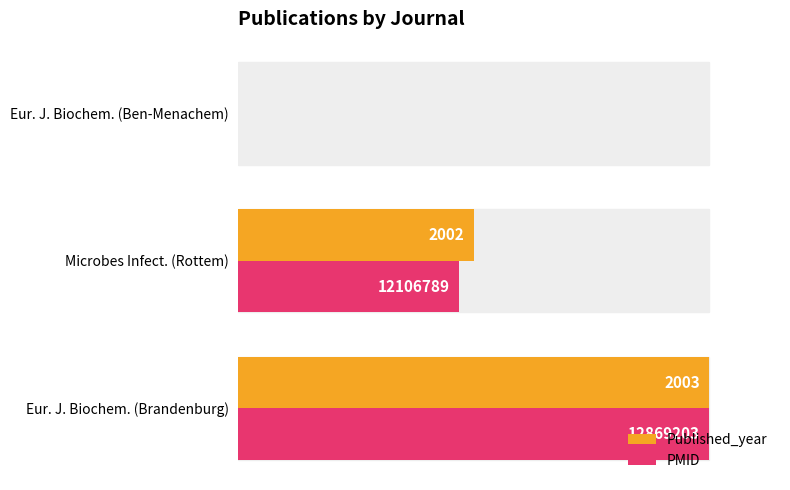

Reading left to right, extract all data points from this chart.

Published_year: 100.0	50.0	0.0
PMID: 100.0	46.9	0.0